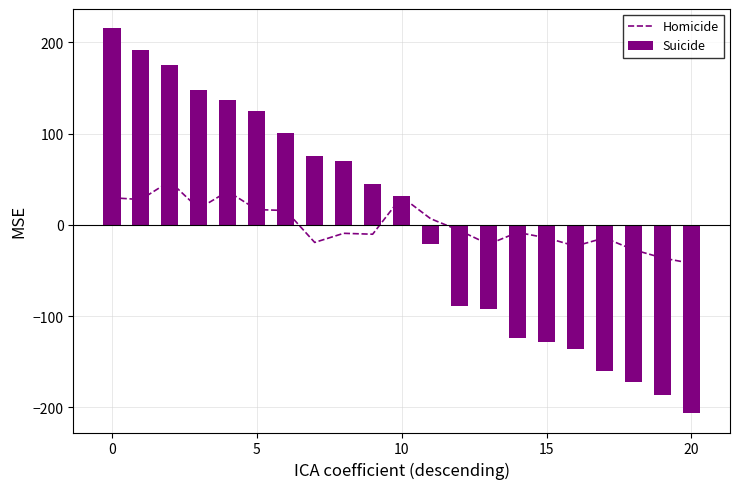

What is the maximum value for Homicide?

47.9